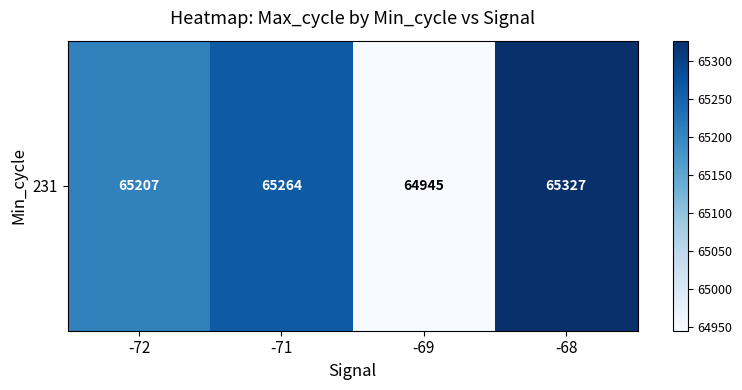

What is the ratio of the value at -71 to the value at -69?

1.0